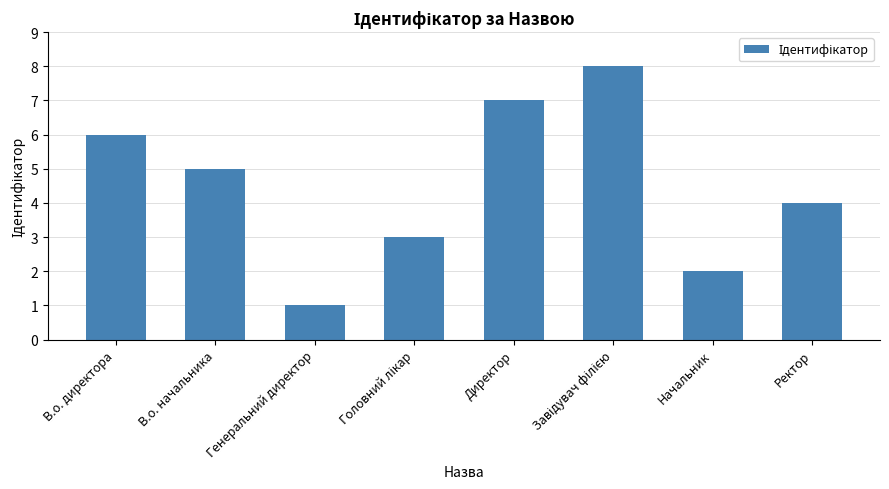

At which category does the chart reach its minimum across all series?

Генеральний директор